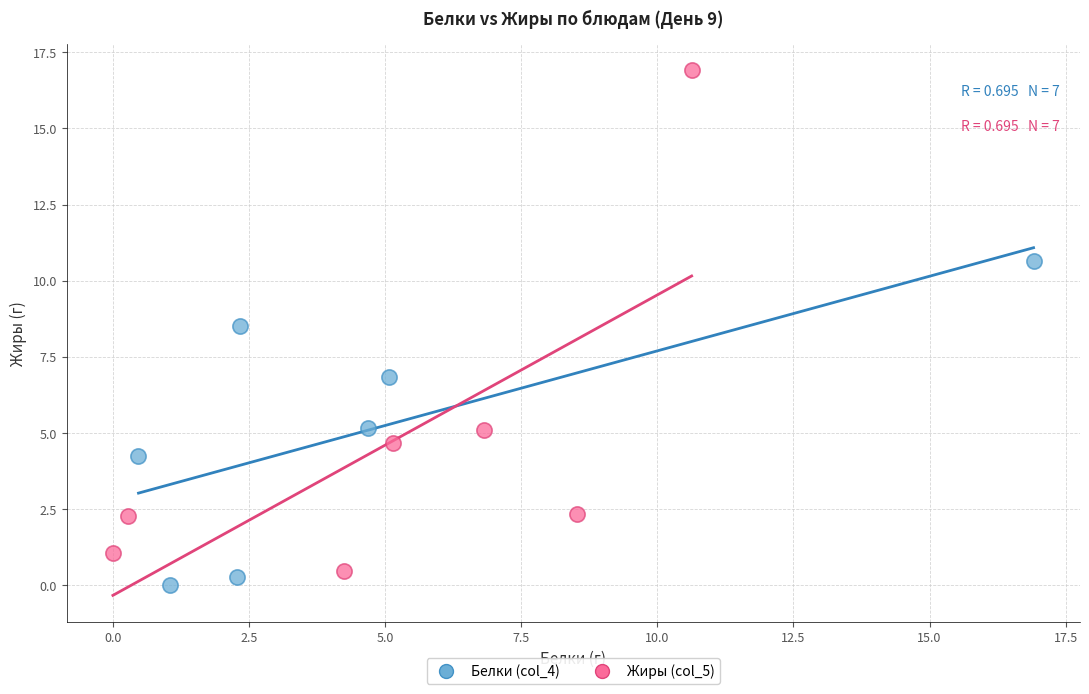

Which series reaches the minimum Y coordinate?

Белки (col_4)